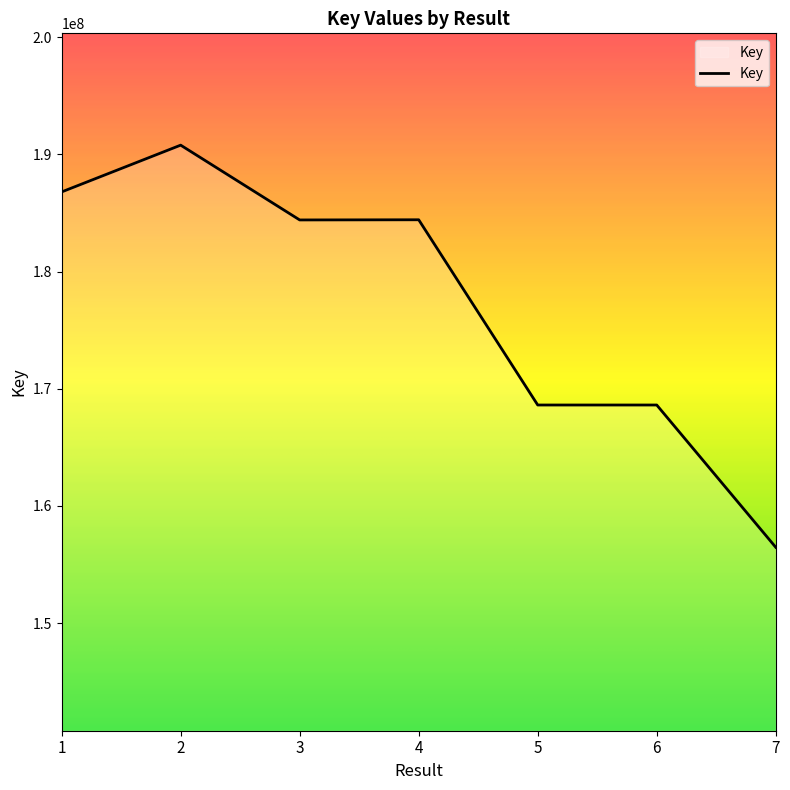

What is the sum of the values at 1 and 2?

377574047